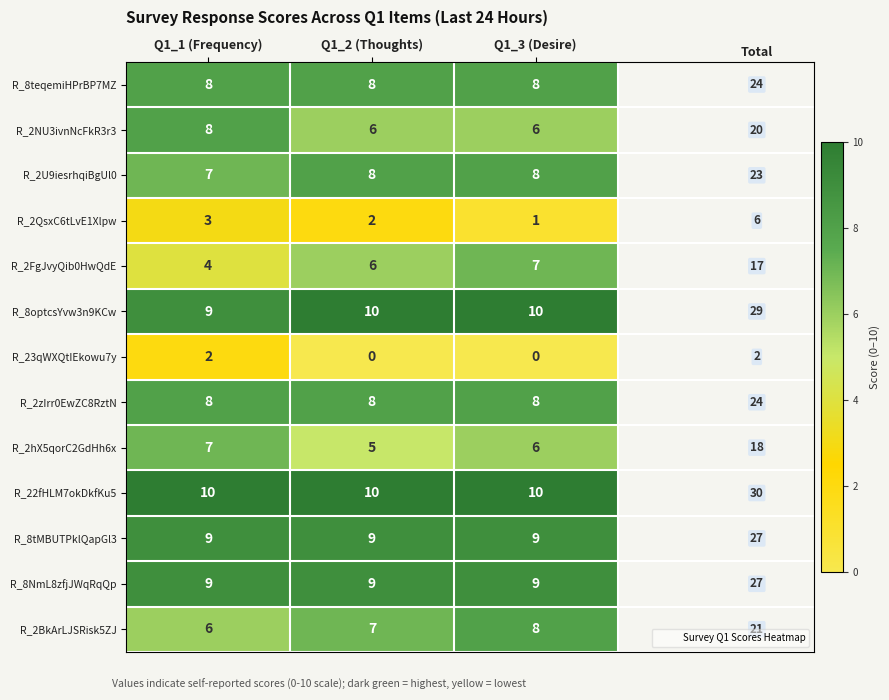

What is the maximum value shown in the chart?

10